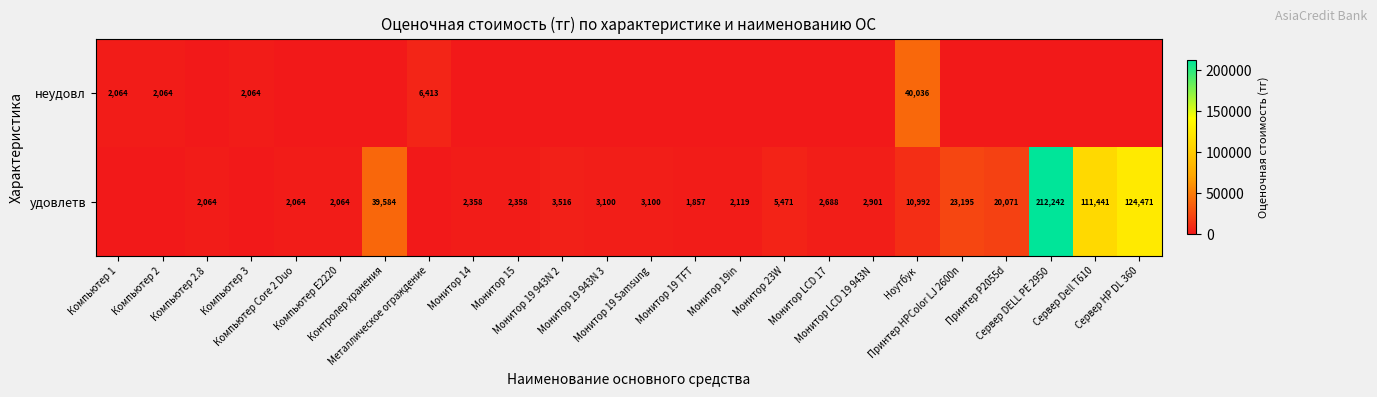

Which label corresponds to the smallest value in the chart?

Компьютер 2.8